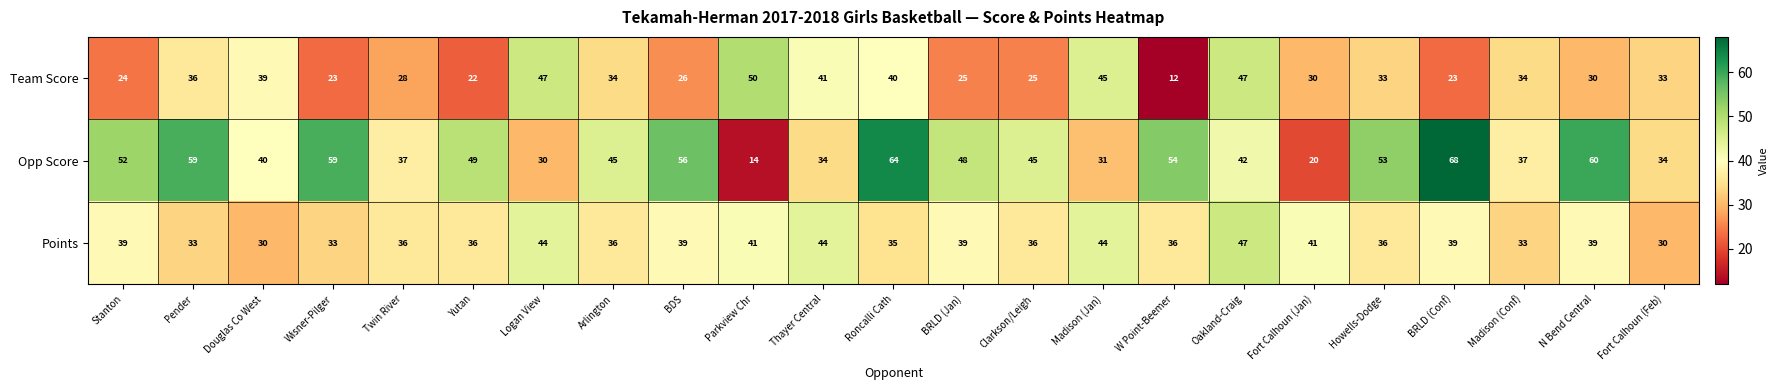

List the series in order of their peak value, highest first.

Opp Score, Team Score, Points